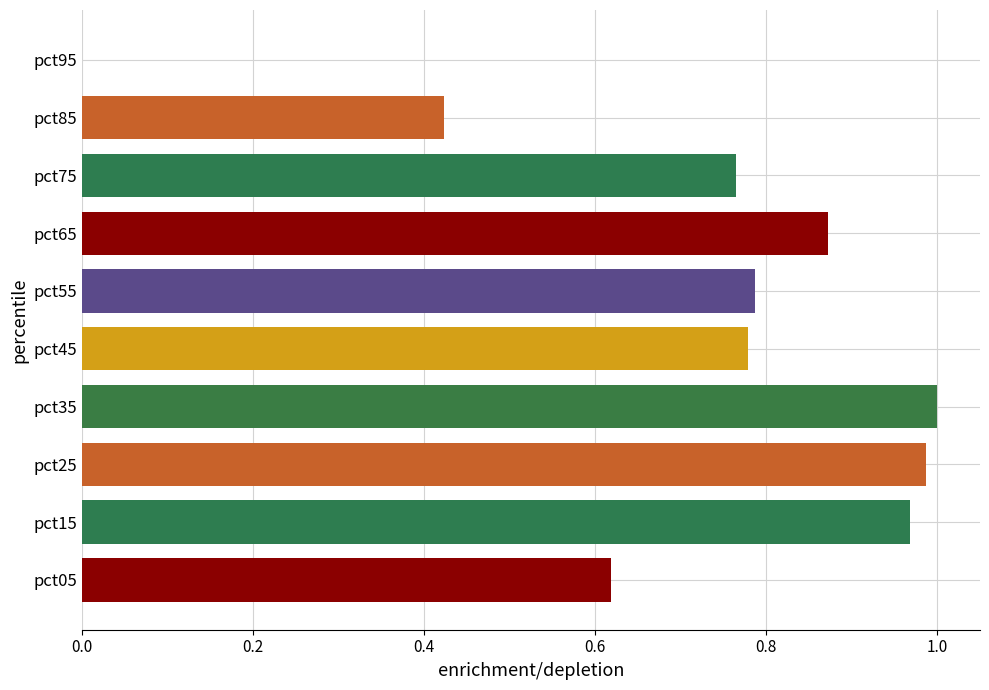

What is the change in value from pct15 to pct95?

-1.0